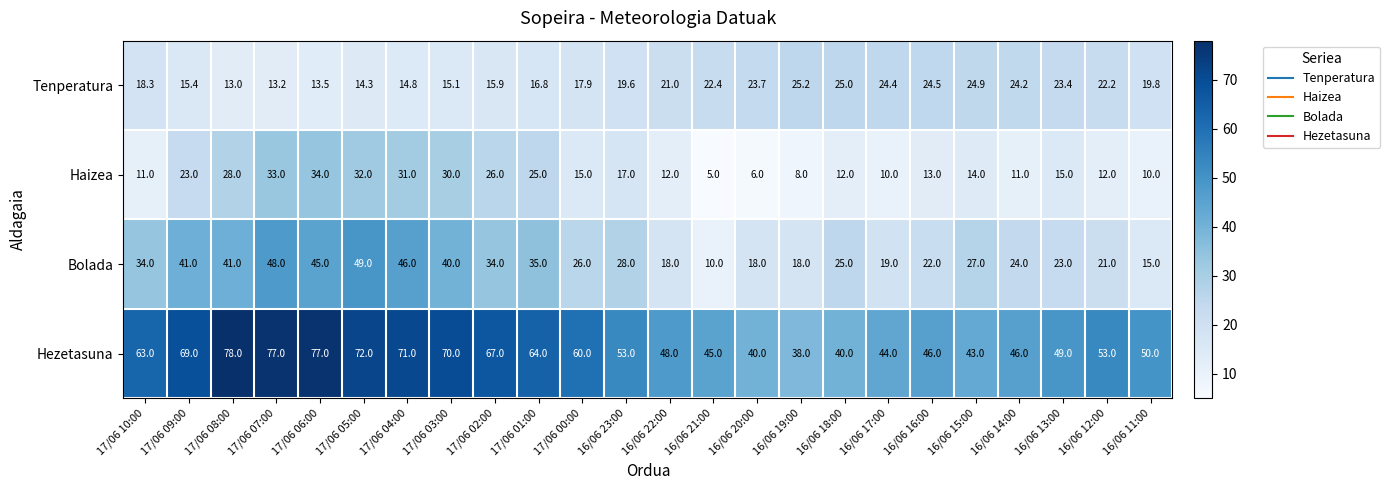

At which label does Hezetasuna first exceed 53?

17/06 10:00